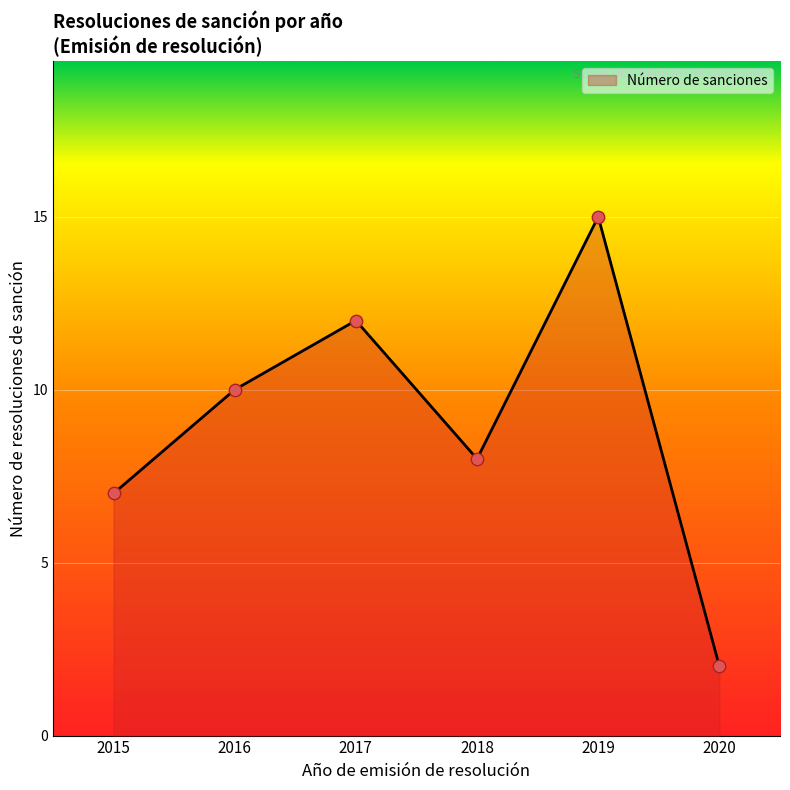

Which has a higher value, 2016 or 2017?

2017